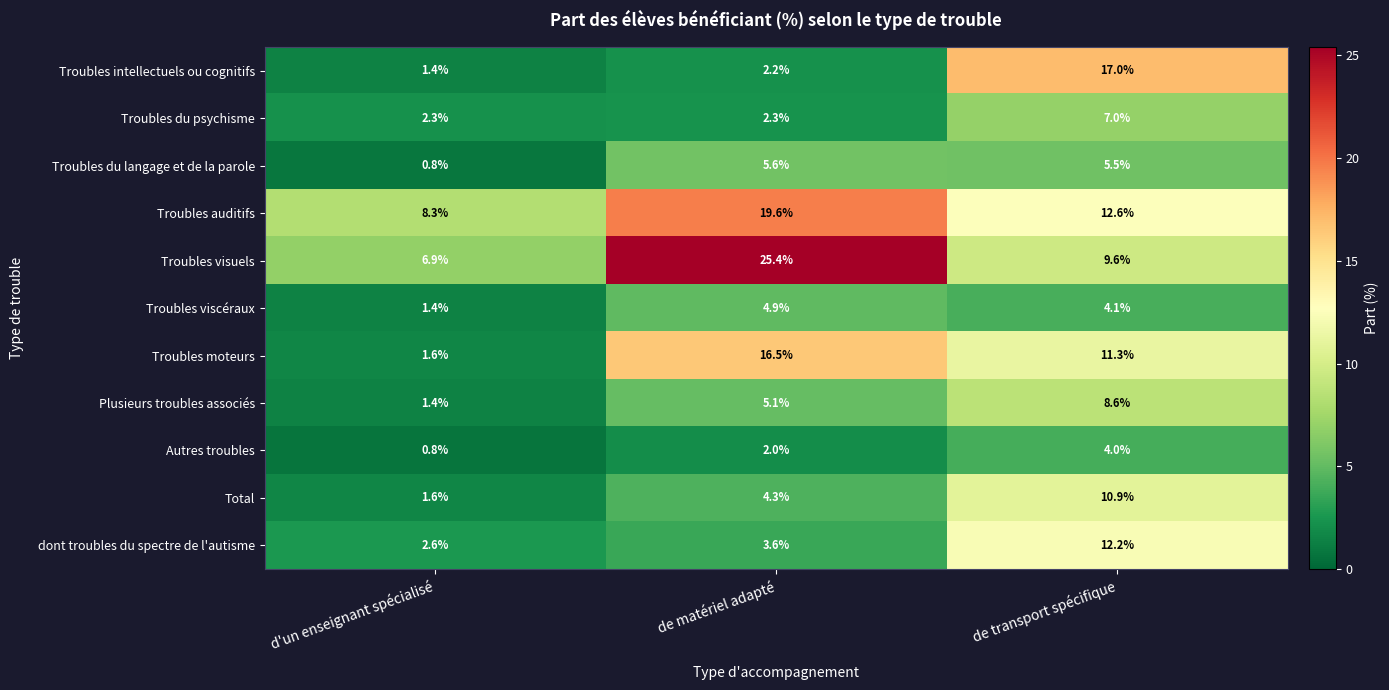

At how many categories does at least one series exceed 2?

3